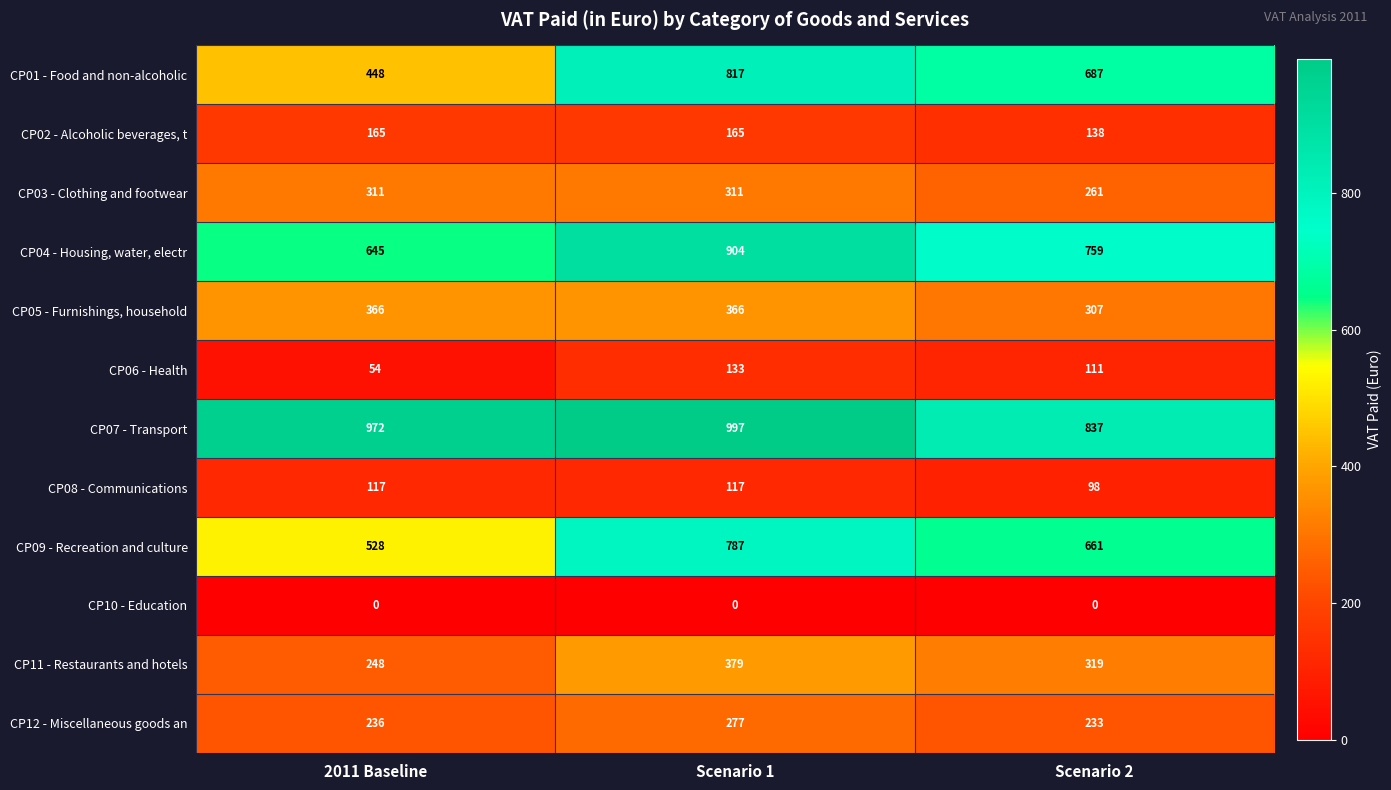

The value of CP08 - Communications at 2011 Baseline is 77. True or false?

False